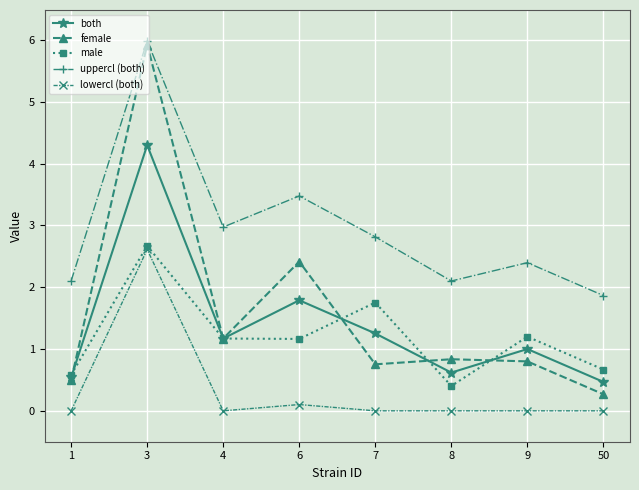

Read the lowercl (both) value at 3.

2.6